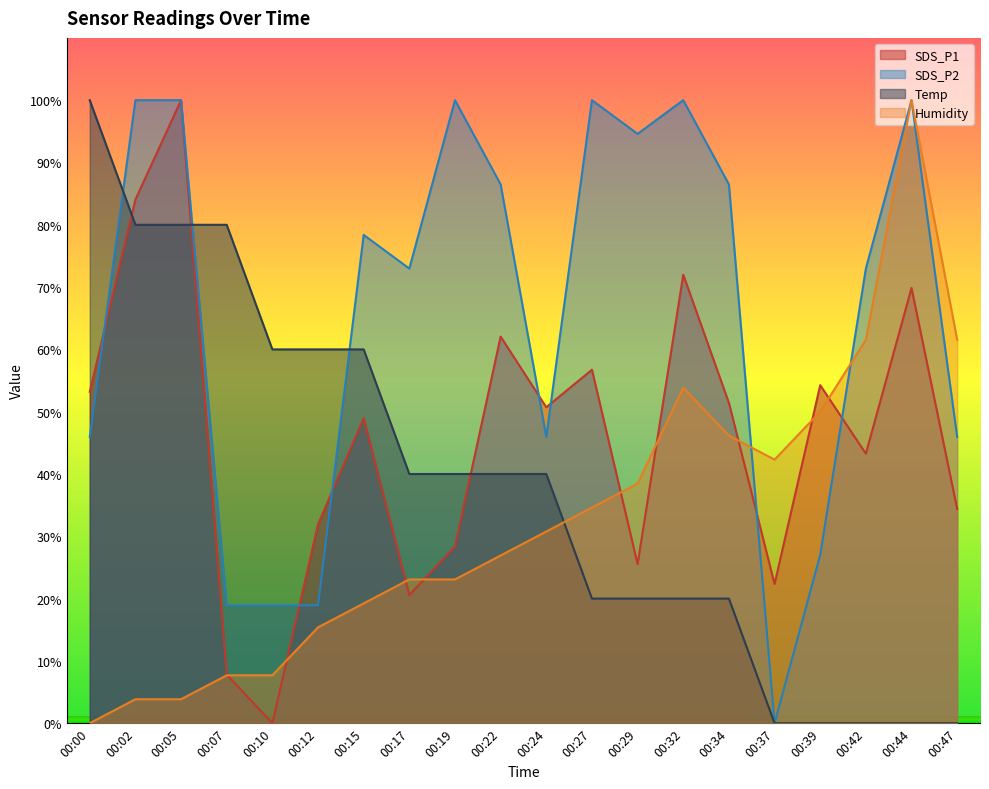

Reading left to right, extract all data points from this chart.

SDS_P1: 00:00=53.2	00:02=84.0	00:05=100.0	00:07=7.8	00:10=0.0	00:12=31.9	00:15=48.9	00:17=20.6	00:19=28.4	00:22=62.1	00:24=50.7	00:27=56.7	00:29=25.5	00:32=72.0	00:34=51.4	00:37=22.3	00:39=54.3	00:42=43.3	00:44=69.9	00:47=34.4
SDS_P2: 00:00=45.9	00:02=100.0	00:05=100.0	00:07=18.9	00:10=18.9	00:12=18.9	00:15=78.4	00:17=73.0	00:19=100.0	00:22=86.5	00:24=45.9	00:27=100.0	00:29=94.6	00:32=100.0	00:34=86.5	00:37=0.0	00:39=27.0	00:42=73.0	00:44=100.0	00:47=45.9
Temp: 00:00=100.0	00:02=80.0	00:05=80.0	00:07=80.0	00:10=60.0	00:12=60.0	00:15=60.0	00:17=40.0	00:19=40.0	00:22=40.0	00:24=40.0	00:27=20.0	00:29=20.0	00:32=20.0	00:34=20.0	00:37=0.0	00:39=0.0	00:42=0.0	00:44=0.0	00:47=0.0
Humidity: 00:00=0.0	00:02=3.8	00:05=3.8	00:07=7.7	00:10=7.7	00:12=15.4	00:15=19.2	00:17=23.1	00:19=23.1	00:22=26.9	00:24=30.8	00:27=34.6	00:29=38.5	00:32=53.8	00:34=46.2	00:37=42.3	00:39=50.0	00:42=61.5	00:44=100.0	00:47=61.5